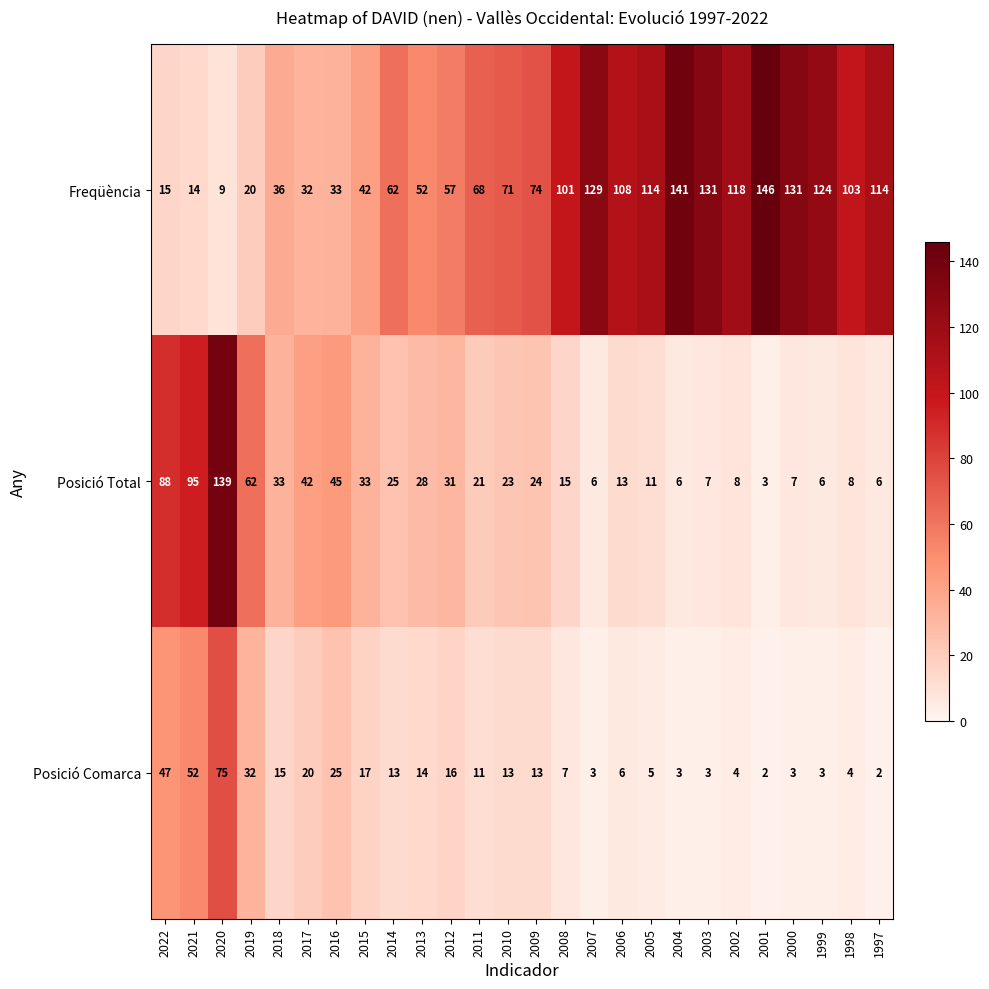

What is the lowest value of the Freqüència series?

9